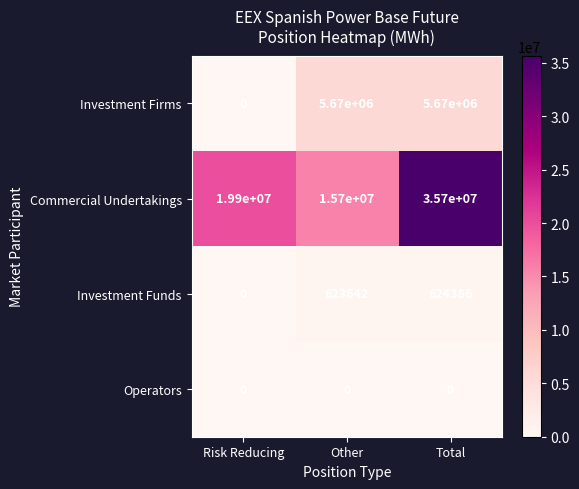

Reading left to right, extract all data points from this chart.

Investment Firms: 0	5670000	5670000
Commercial Undertakings: 19900000	15700000	35700000
Investment Funds: 0	623642	624386
Operators: 0	0	0